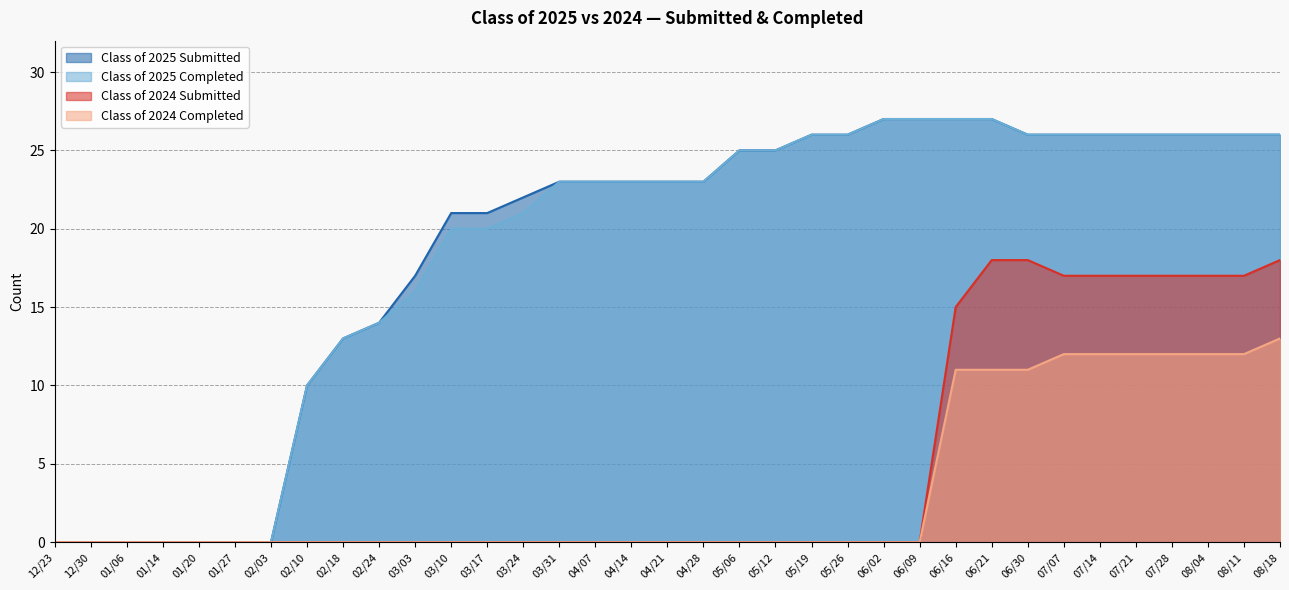

What is the greatest value displayed?

27